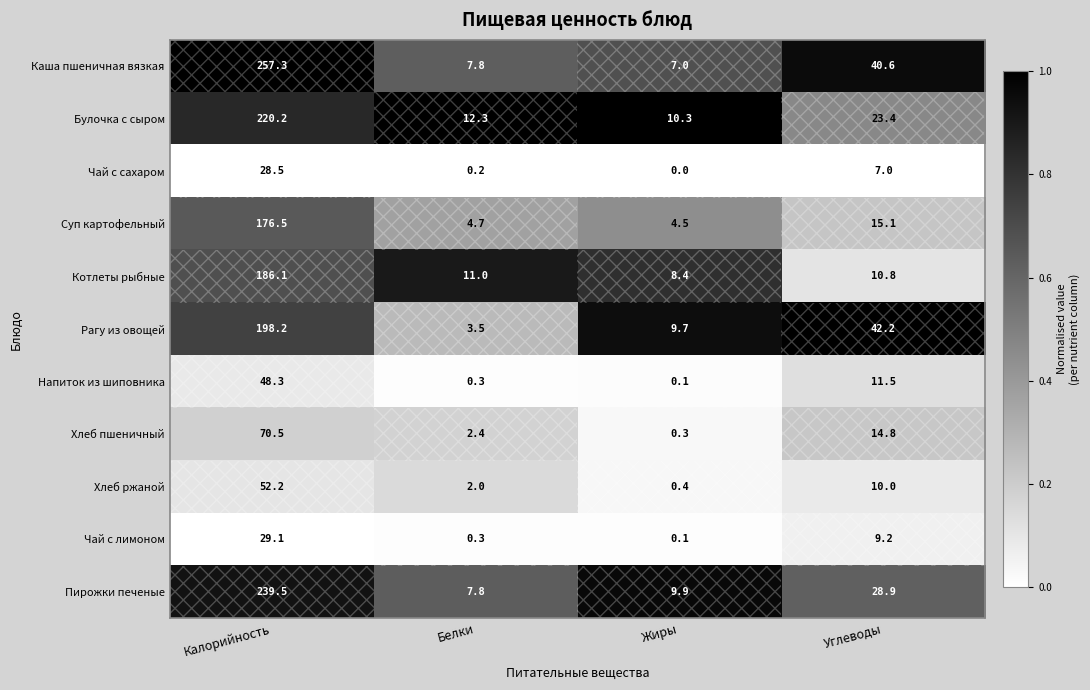

Between Калорийность and Белки, which series saw the biggest shift?

Каша пшеничная вязкая